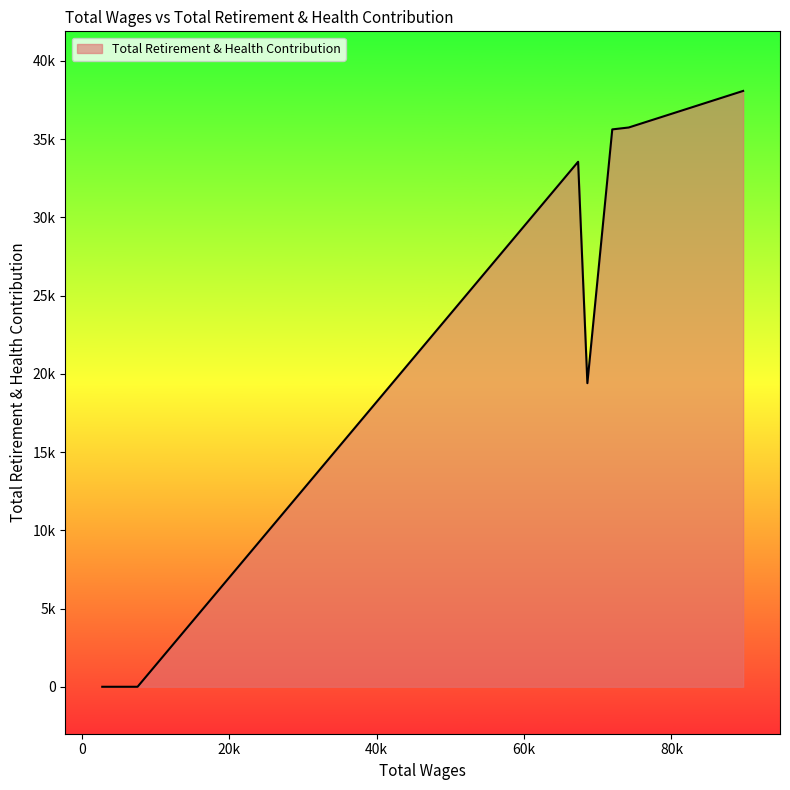

Does the chart display data point markers on the line(s)?

No